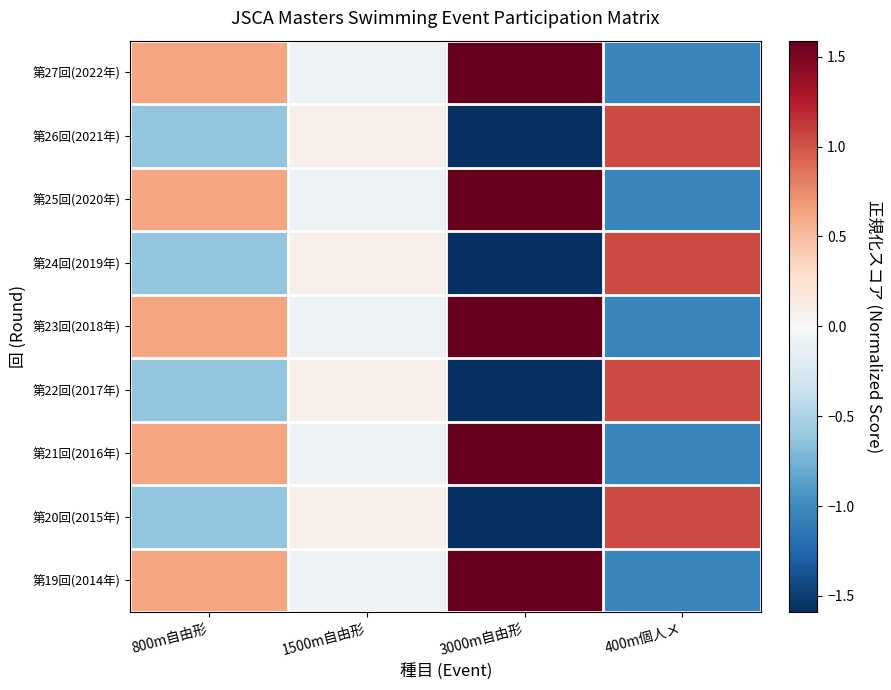

Reading left to right, transcribe all the data shown in this chart.

第27回(2022年): 800m自由形=0.6	1500m自由形=-0.1	3000m自由形=1.6	400m個人メ=-1.0
第26回(2021年): 800m自由形=-0.6	1500m自由形=0.1	3000m自由形=-1.6	400m個人メ=1.0
第25回(2020年): 800m自由形=0.6	1500m自由形=-0.1	3000m自由形=1.6	400m個人メ=-1.0
第24回(2019年): 800m自由形=-0.6	1500m自由形=0.1	3000m自由形=-1.6	400m個人メ=1.0
第23回(2018年): 800m自由形=0.6	1500m自由形=-0.1	3000m自由形=1.6	400m個人メ=-1.0
第22回(2017年): 800m自由形=-0.6	1500m自由形=0.1	3000m自由形=-1.6	400m個人メ=1.0
第21回(2016年): 800m自由形=0.6	1500m自由形=-0.1	3000m自由形=1.6	400m個人メ=-1.0
第20回(2015年): 800m自由形=-0.6	1500m自由形=0.1	3000m自由形=-1.6	400m個人メ=1.0
第19回(2014年): 800m自由形=0.6	1500m自由形=-0.1	3000m自由形=1.6	400m個人メ=-1.0